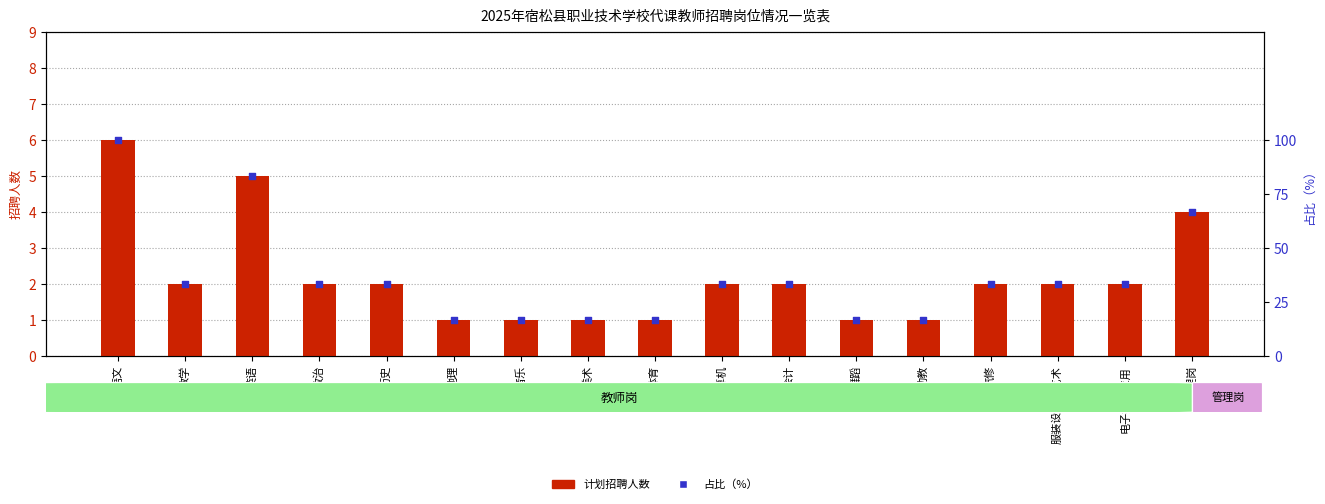

At which category is the sum across all series the highest?

语文